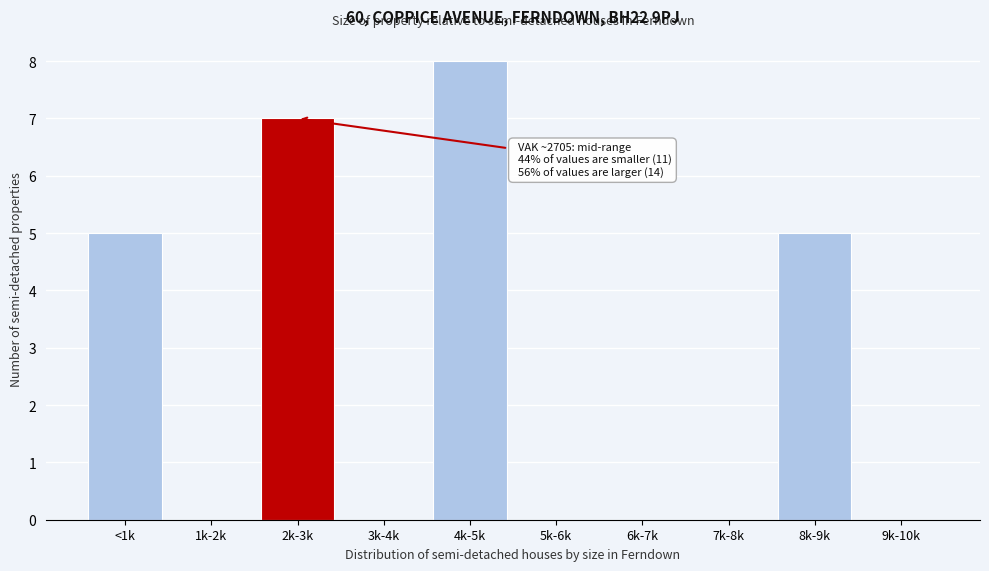

Reading right to left, list all the values displayed in this chart.

9k-10k=0	8k-9k=5	7k-8k=0	6k-7k=0	5k-6k=0	4k-5k=8	3k-4k=0	2k-3k=7	1k-2k=0	<1k=5